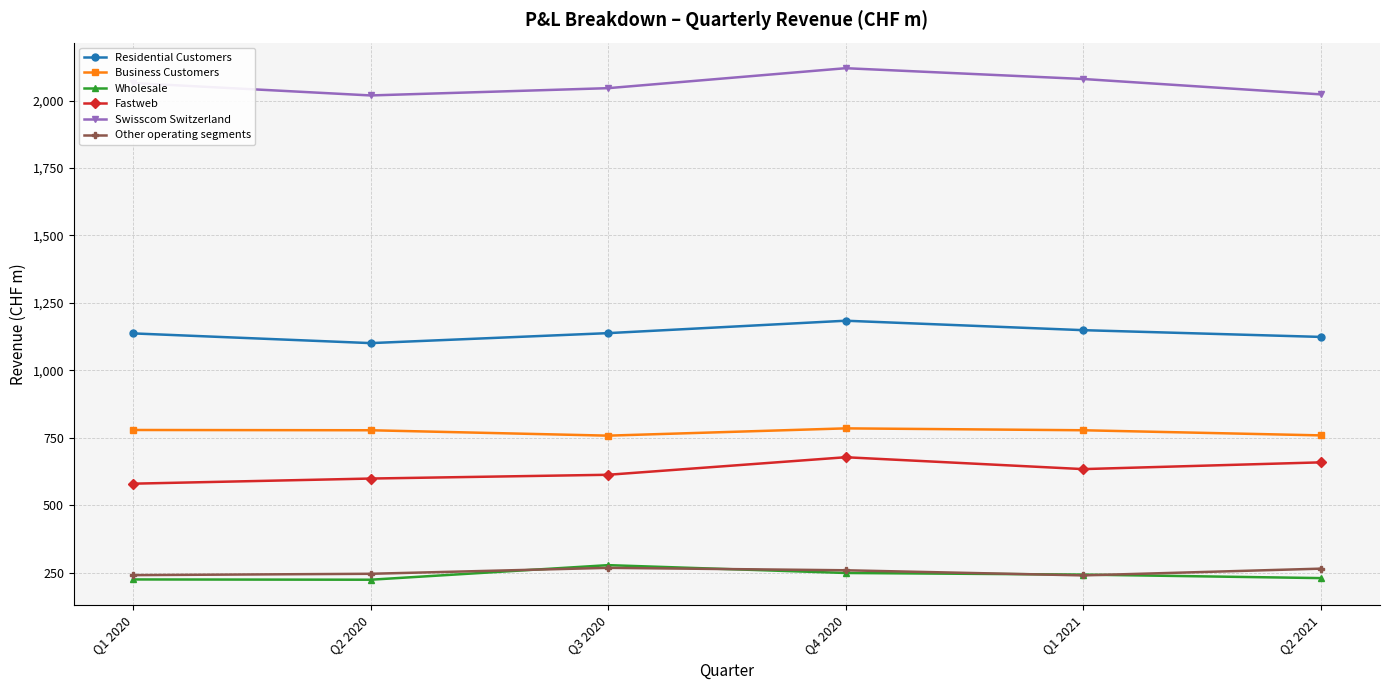

What is the label of the 1st point from the right?

Q2 2021